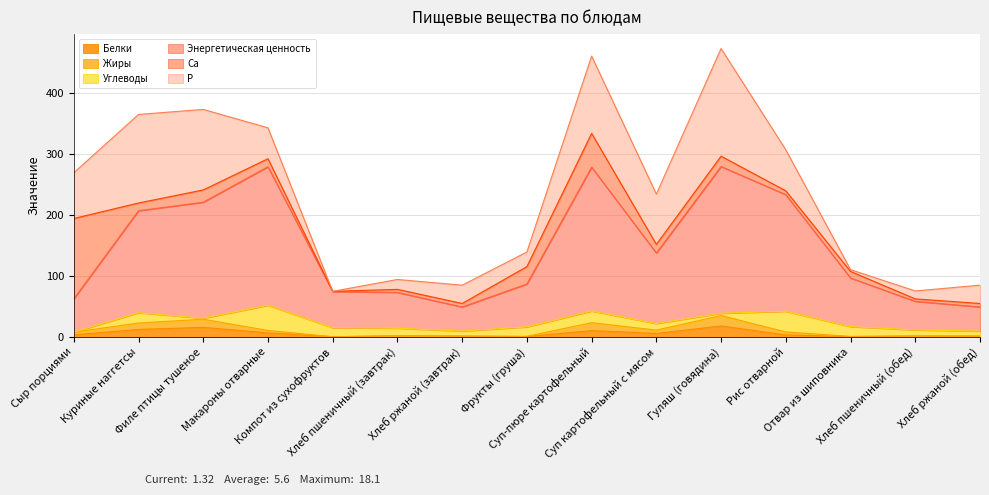

True or false: Энергетическая ценность and Жиры intersect in this chart.

False